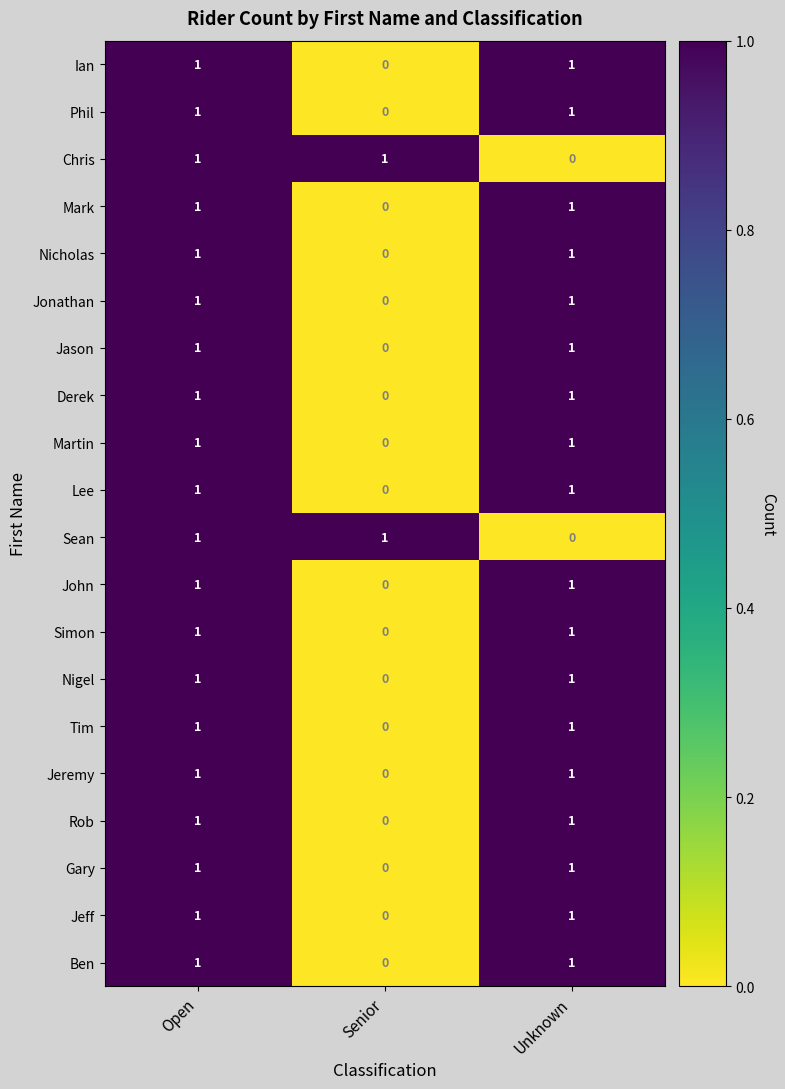

Count the number of categories in the chart.

3